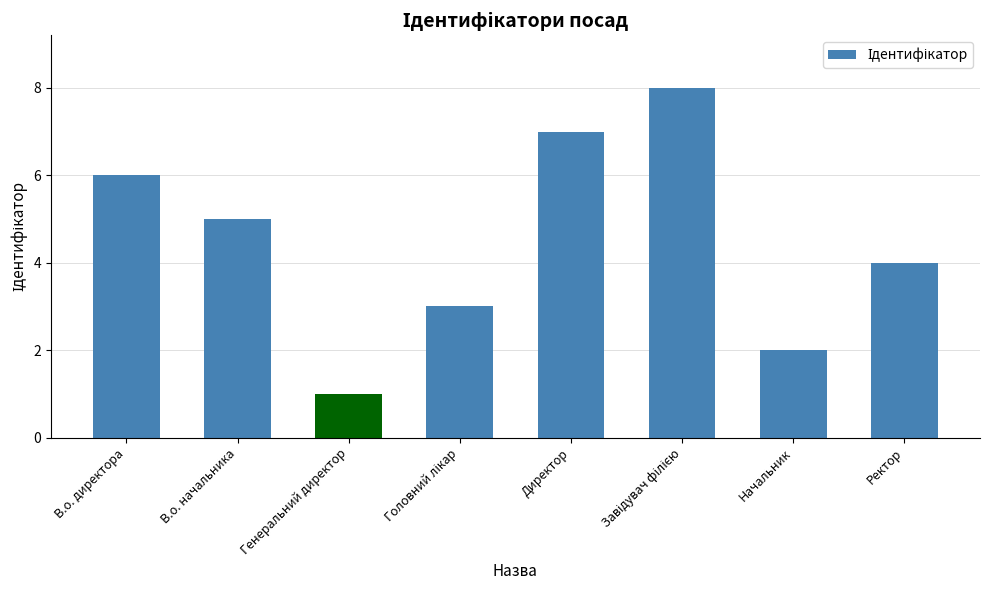

What is the label of the 5th bar from the left?

Директор